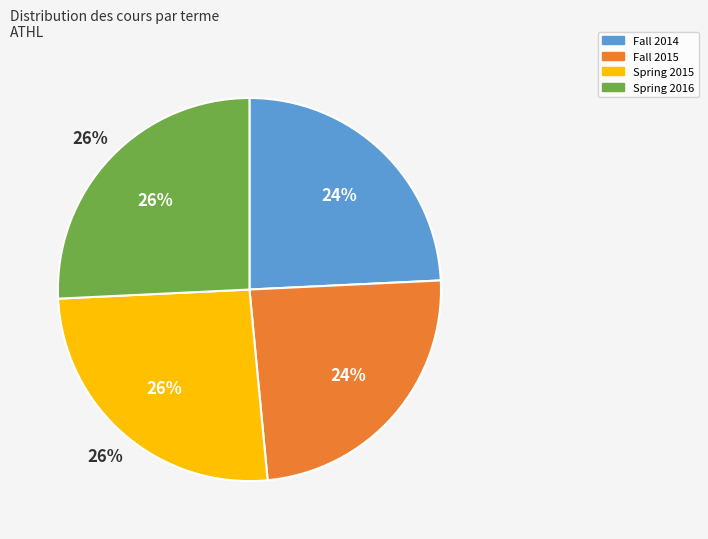

Rank the categories by value from highest to lowest.

Spring 2015, Spring 2016, Fall 2014, Fall 2015